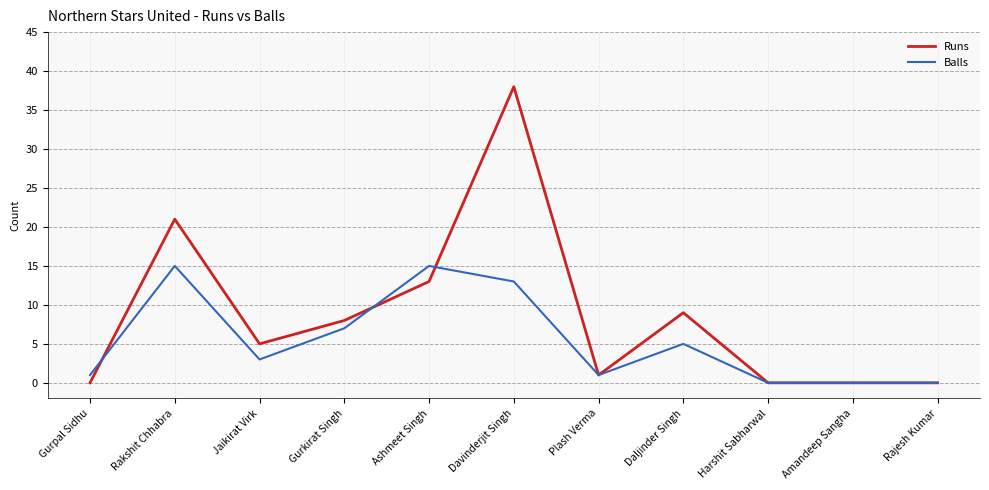

What position from the left is Gurkirat Singh?

4